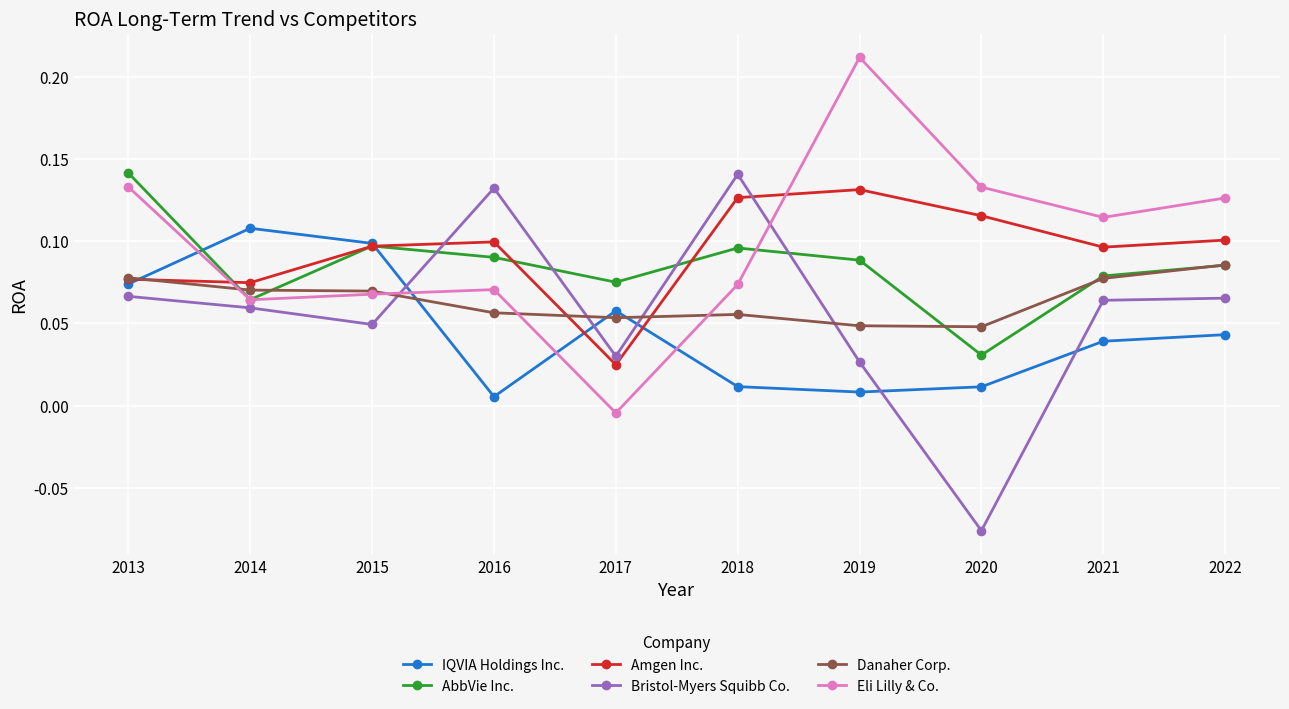

At 2019, list the series in order from smallest to largest.

IQVIA Holdings Inc., Bristol-Myers Squibb Co., Danaher Corp., AbbVie Inc., Amgen Inc., Eli Lilly & Co.